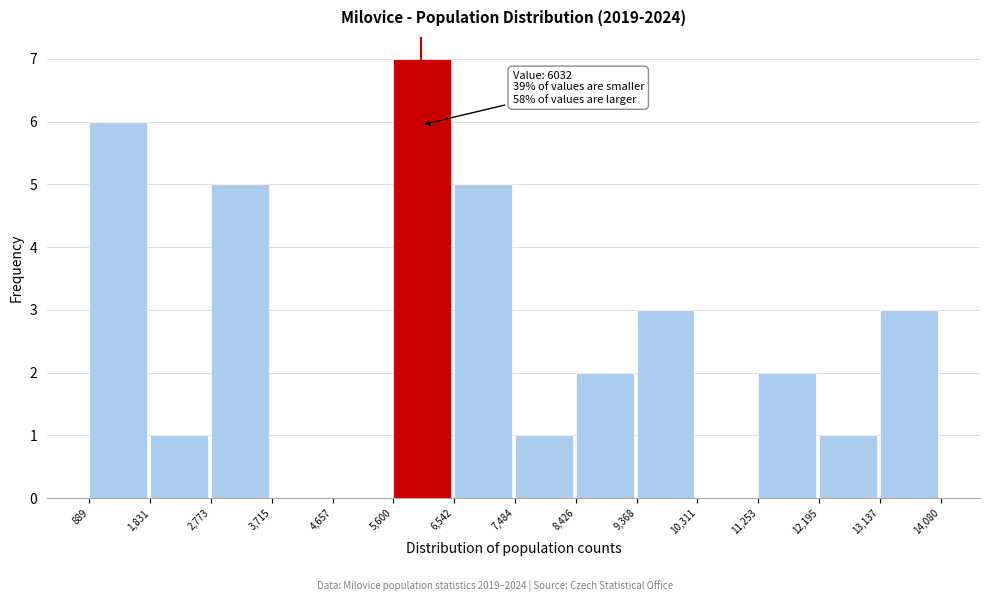

Over which range of the x-axis is the bar tallest?

5,600 to 6,542